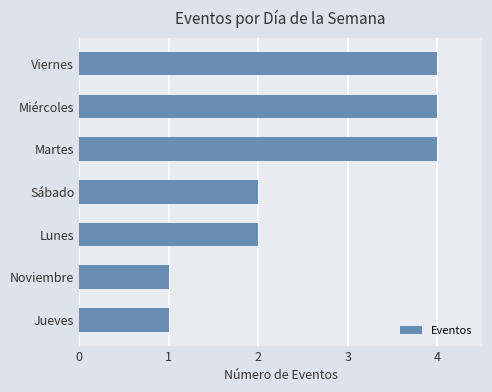

Between Viernes and Jueves, which is larger?

Viernes